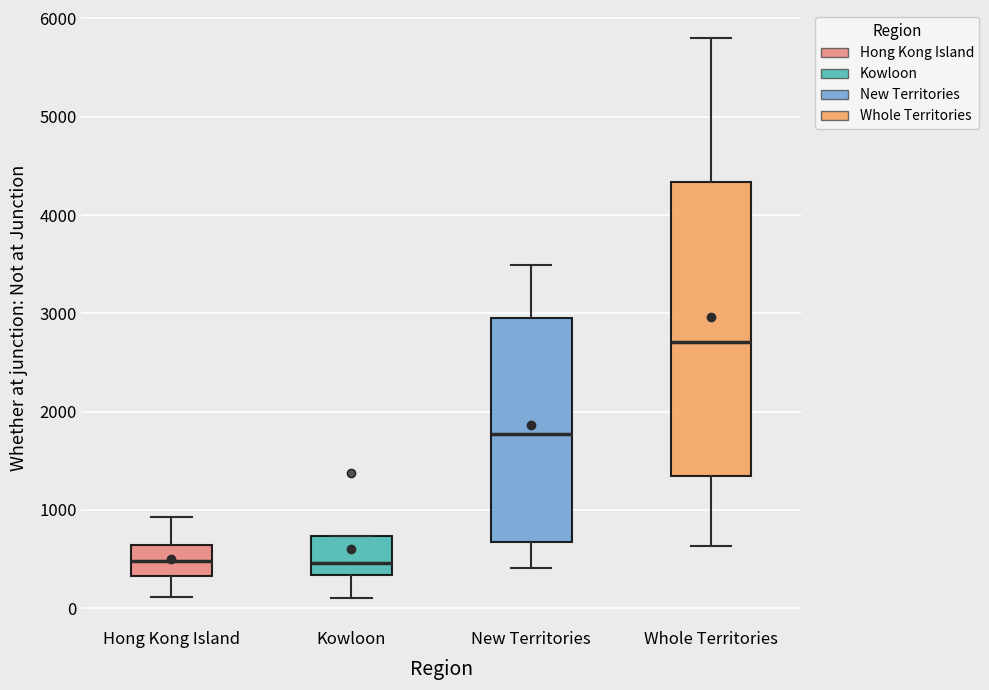

Reading left to right, transcribe this box plot: for each box, give where its median line is, the range the box spans, and where its two whiskers end, as read against the y-axis. The values are not printed on the chart, so give them approximately, as read against the axis.

Hong Kong Island: median 500, box 300 to 600, whiskers 100 to 900
Kowloon: median 500, box 300 to 700, whiskers 100 to 700
New Territories: median 1800, box 700 to 3000, whiskers 400 to 3500
Whole Territories: median 2700, box 1300 to 4300, whiskers 600 to 5800